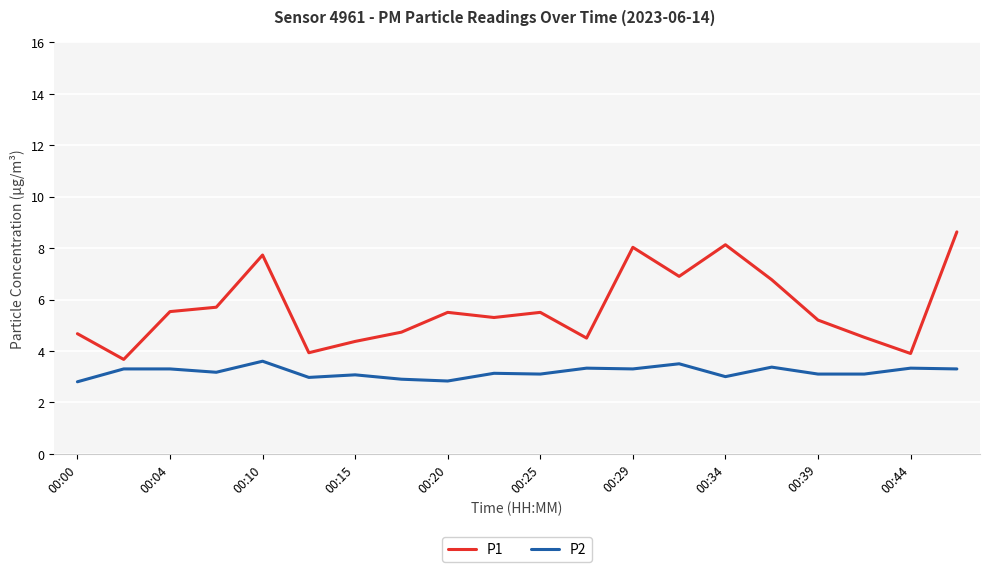

True or false: P1 and P2 cross at least once.

False